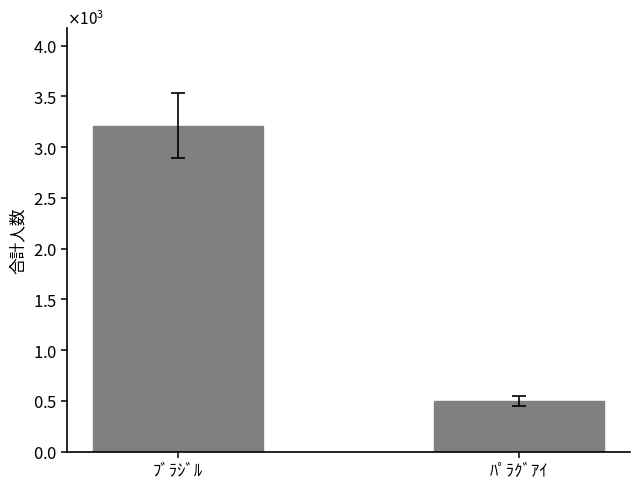

Does the chart contain stacked bars?

No